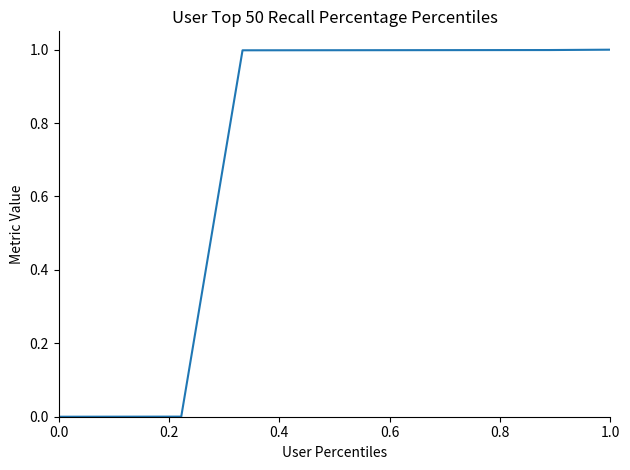

What is the maximum value shown in the chart?

1.0